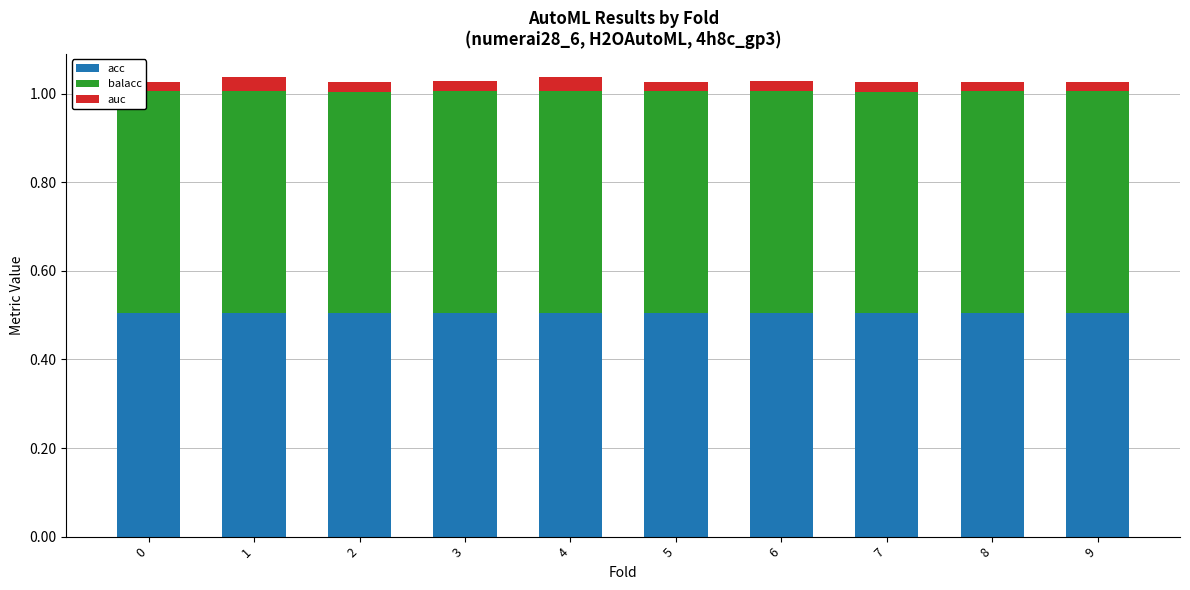

What is the minimum value for acc?

0.5